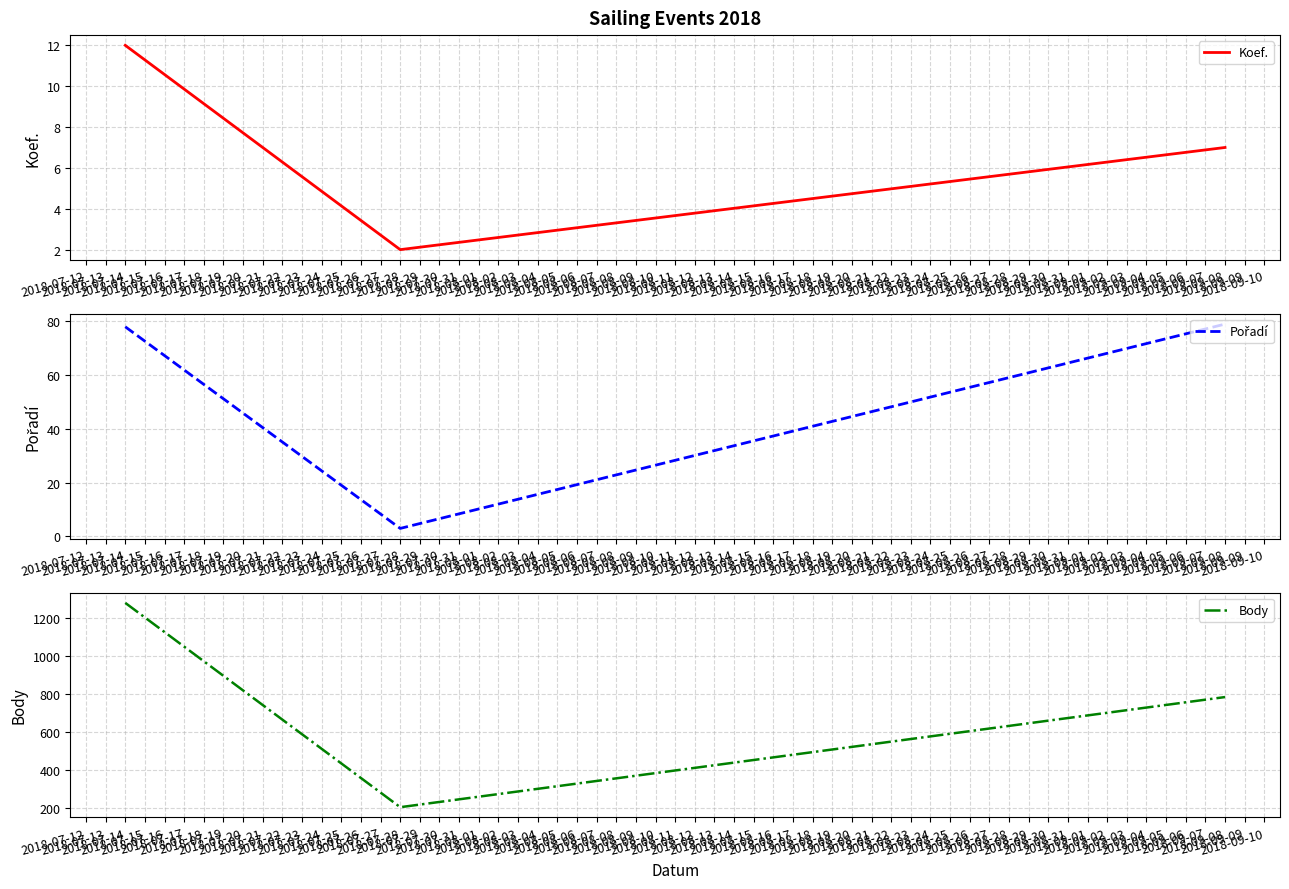

What is the value of the Pořadí point at the 2nd from the left?

3